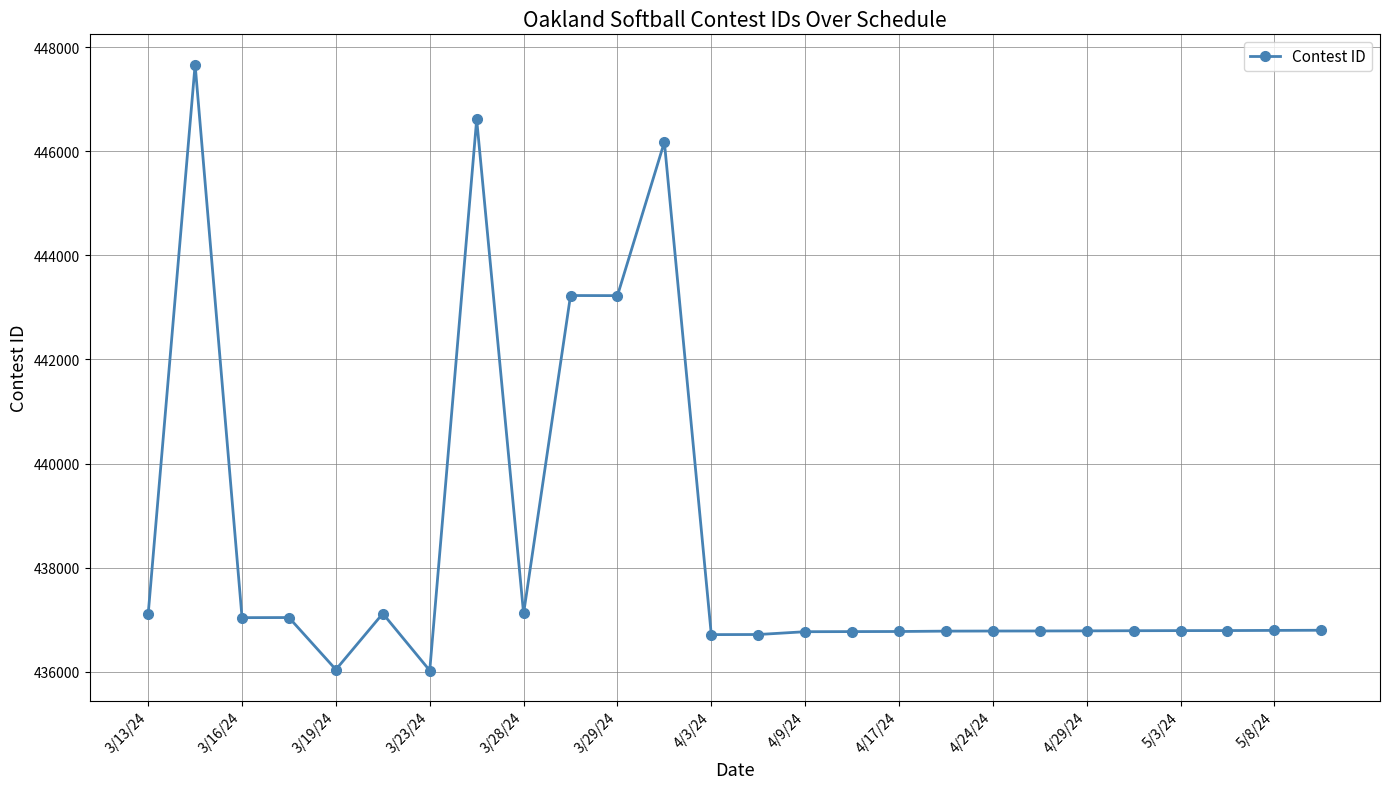

What is the greatest value displayed?

447665